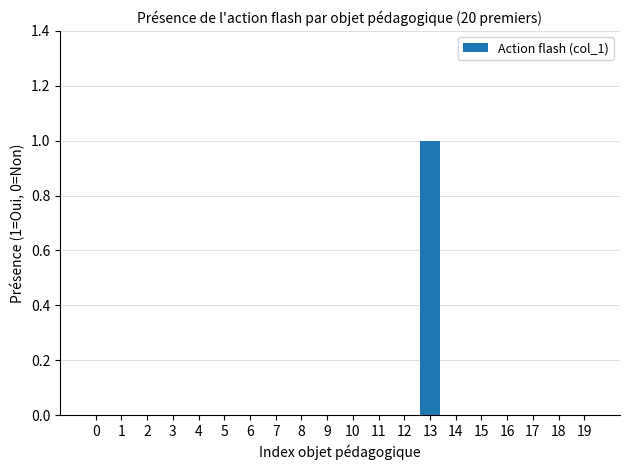

Is it true that the value at 1 is 0?

True